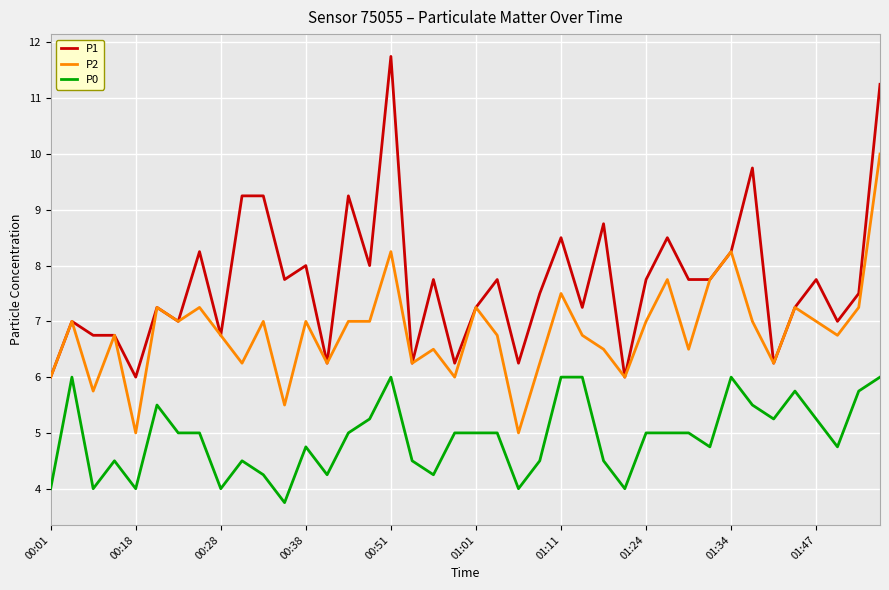

Which series has the largest total across all categories?

P1